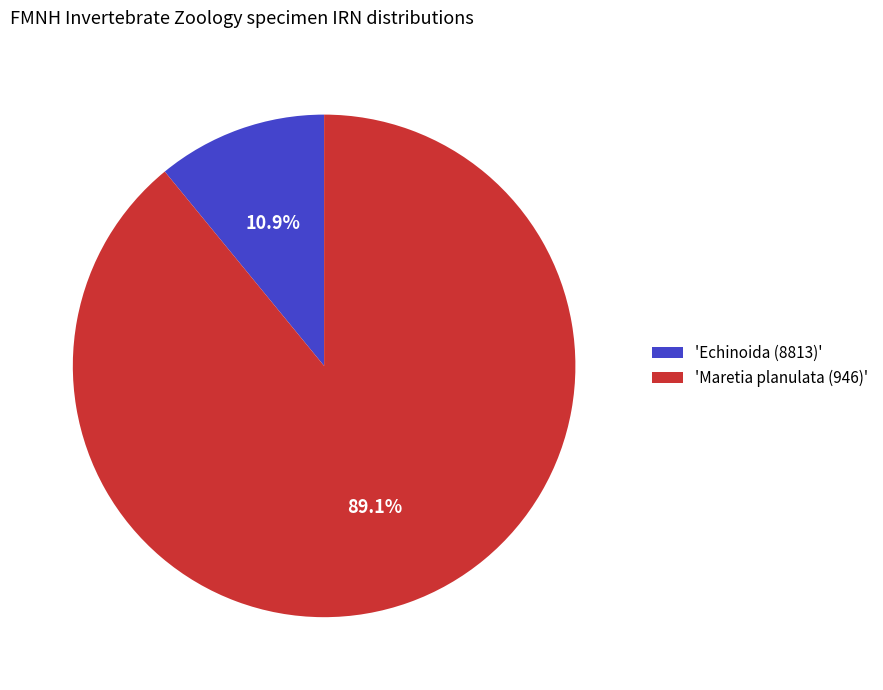

How many slices are in this pie chart?

2